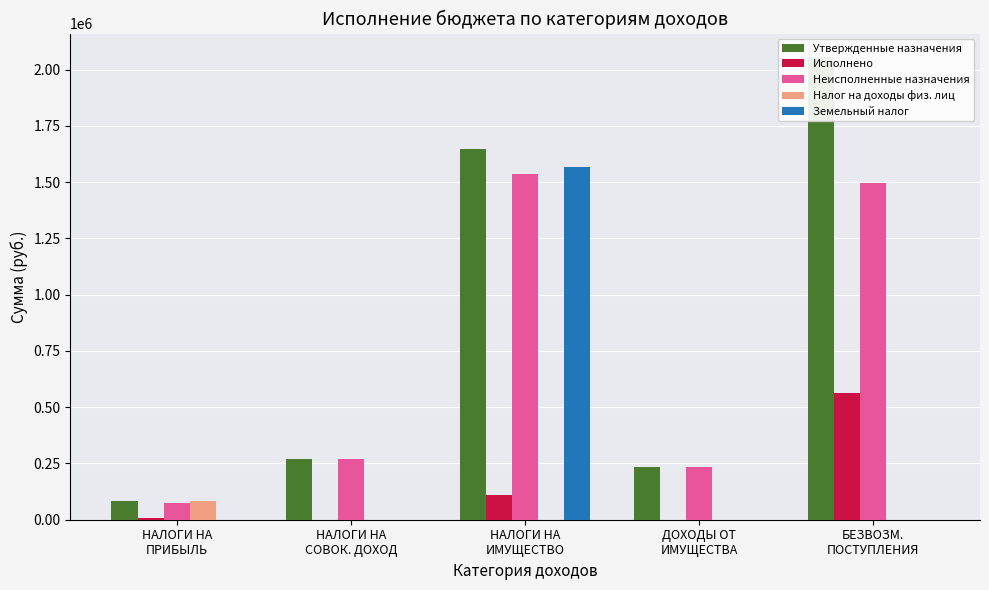

Count the number of data series in this chart.

5